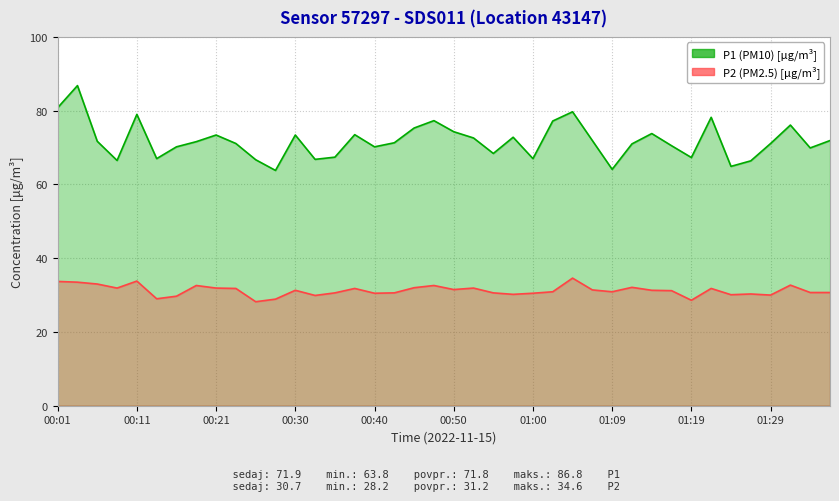

At how many categories does at least one series exceed 39?

40